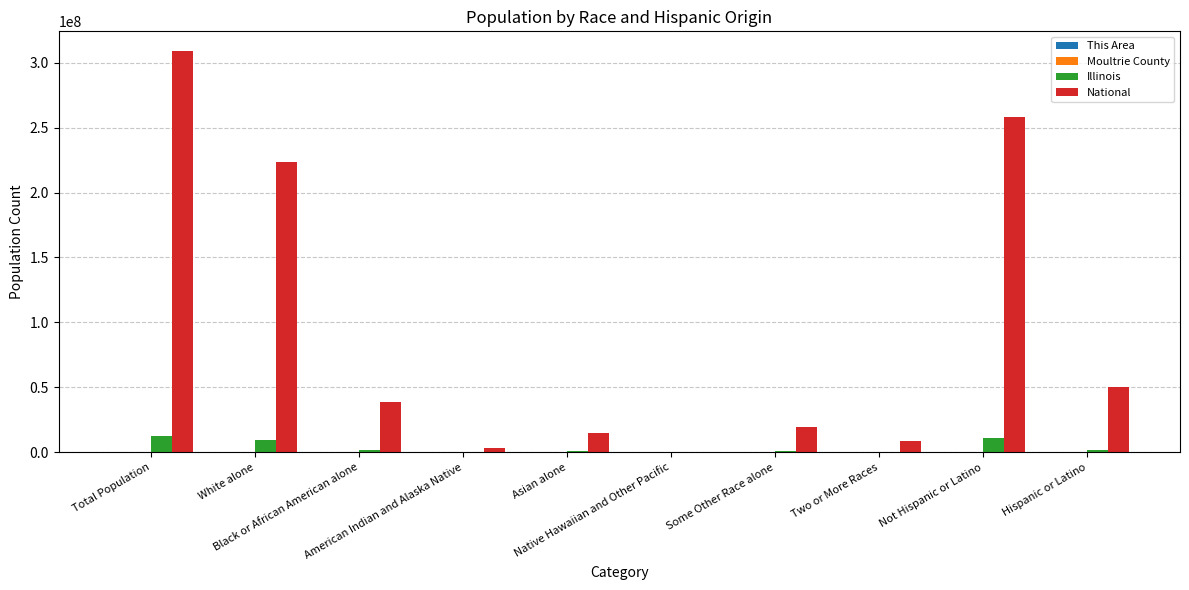

At which category is the sum across all series the highest?

Total Population